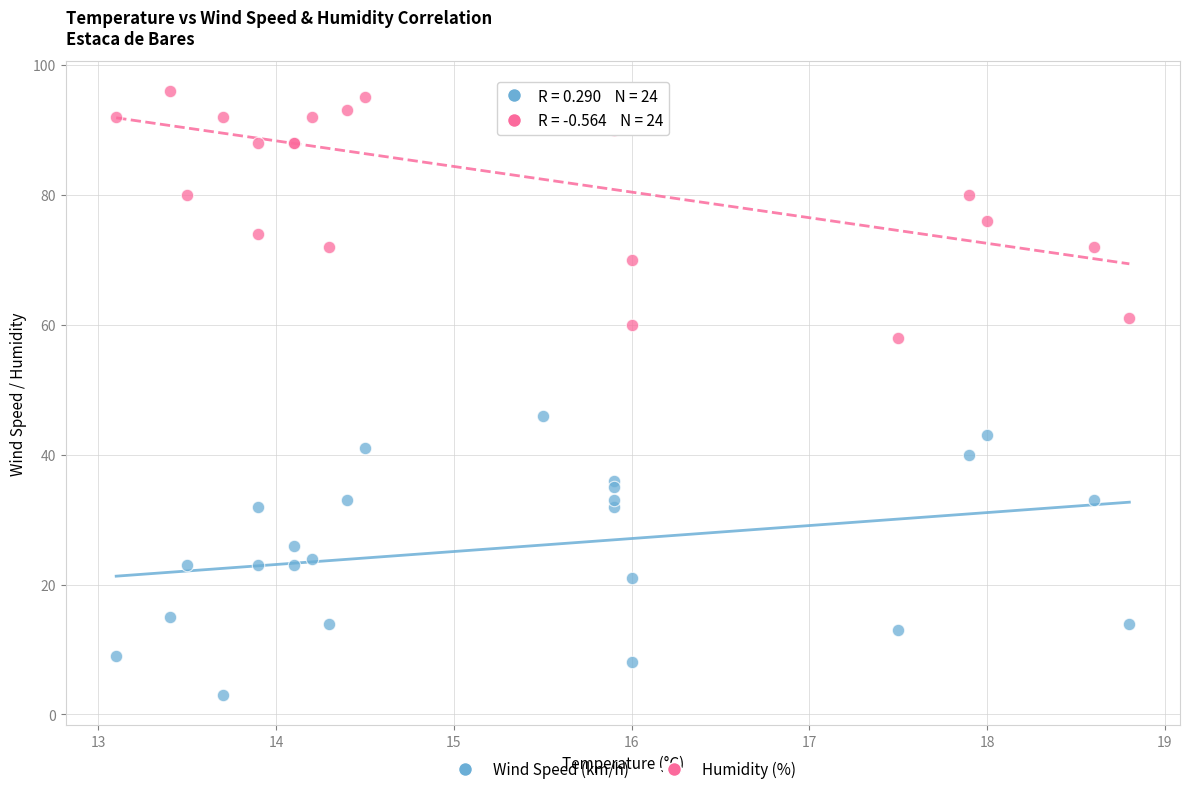

Which series contains the highest Y value?

Humidity (%)